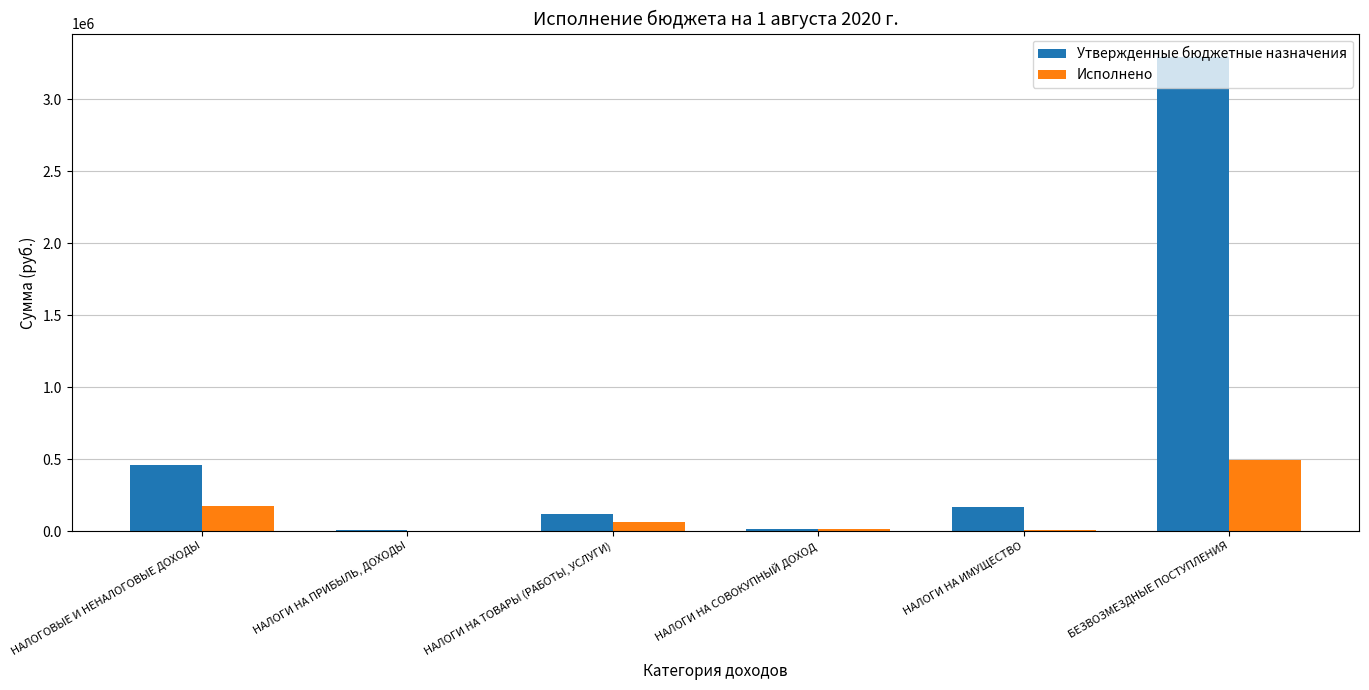

The Исполнено series shows 15558.0 at НАЛОГИ НА СОВОКУПНЫЙ ДОХОД. True or false?

True